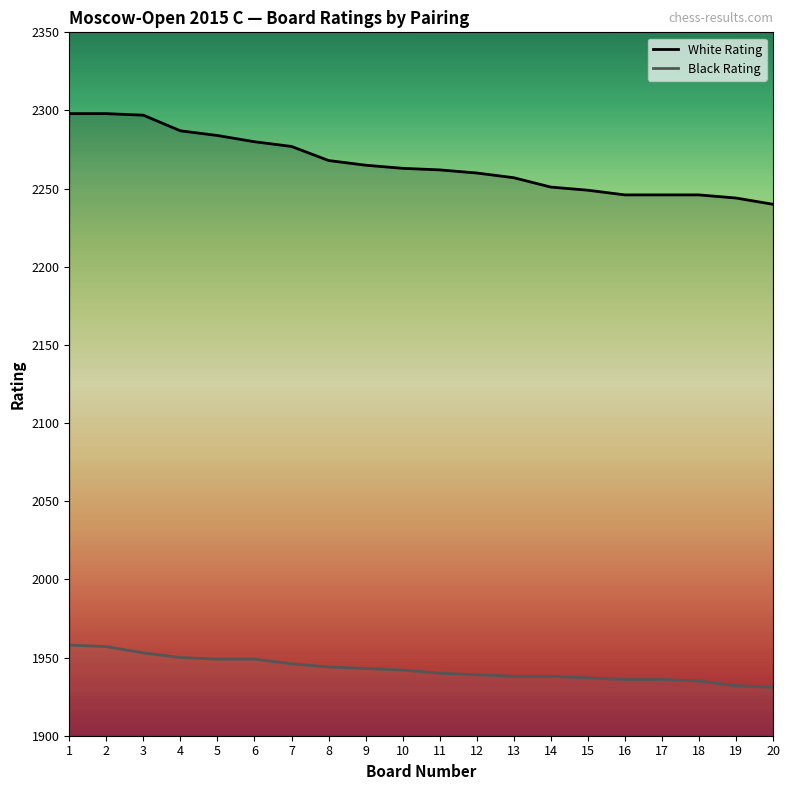

Rank the series by their maximum value, from lowest to highest.

Black Rating, White Rating